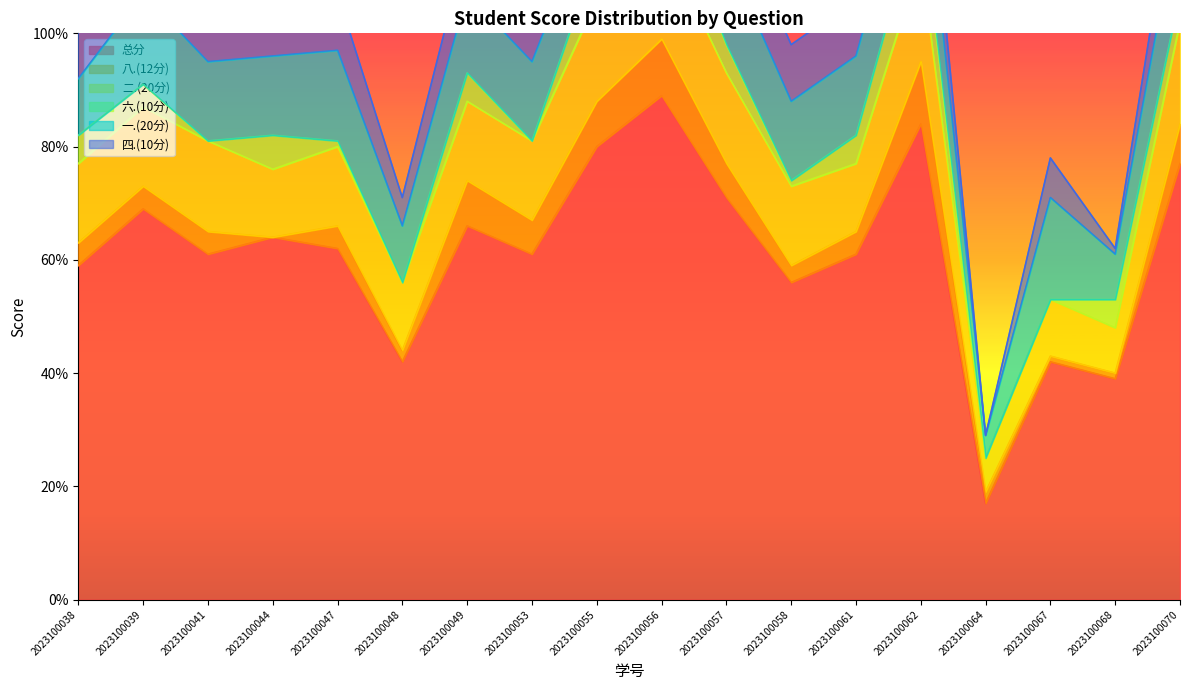

Reading right to left, what are all the values shown in this chart?

总分: 2023100070=77	2023100068=39	2023100067=42	2023100064=17	2023100062=84	2023100061=61	2023100058=56	2023100057=71	2023100056=89	2023100055=80	2023100053=61	2023100049=66	2023100048=42	2023100047=62	2023100044=64	2023100041=61	2023100039=69	2023100038=59
八.(12分): 2023100070=7	2023100068=1	2023100067=1	2023100064=2	2023100062=11	2023100061=4	2023100058=3	2023100057=6	2023100056=10	2023100055=8	2023100053=6	2023100049=8	2023100048=2	2023100047=4	2023100044=0	2023100041=4	2023100039=4	2023100038=4
二.(20分): 2023100070=18	2023100068=8	2023100067=10	2023100064=6	2023100062=18	2023100061=12	2023100058=14	2023100057=16	2023100056=18	2023100055=18	2023100053=14	2023100049=14	2023100048=12	2023100047=14	2023100044=12	2023100041=16	2023100039=14	2023100038=14
六.(10分): 2023100070=5	2023100068=5	2023100067=0	2023100064=0	2023100062=10	2023100061=5	2023100058=1	2023100057=5	2023100056=10	2023100055=8	2023100053=0	2023100049=5	2023100048=0	2023100047=1	2023100044=6	2023100041=0	2023100039=4	2023100038=5
一.(20分): 2023100070=16	2023100068=8	2023100067=18	2023100064=4	2023100062=14	2023100061=14	2023100058=14	2023100057=16	2023100056=16	2023100055=10	2023100053=14	2023100049=14	2023100048=10	2023100047=16	2023100044=14	2023100041=14	2023100039=16	2023100038=10
四.(10分): 2023100070=10	2023100068=1	2023100067=7	2023100064=0	2023100062=10	2023100061=10	2023100058=10	2023100057=10	2023100056=10	2023100055=10	2023100053=10	2023100049=9	2023100048=5	2023100047=10	2023100044=10	2023100041=10	2023100039=9	2023100038=10